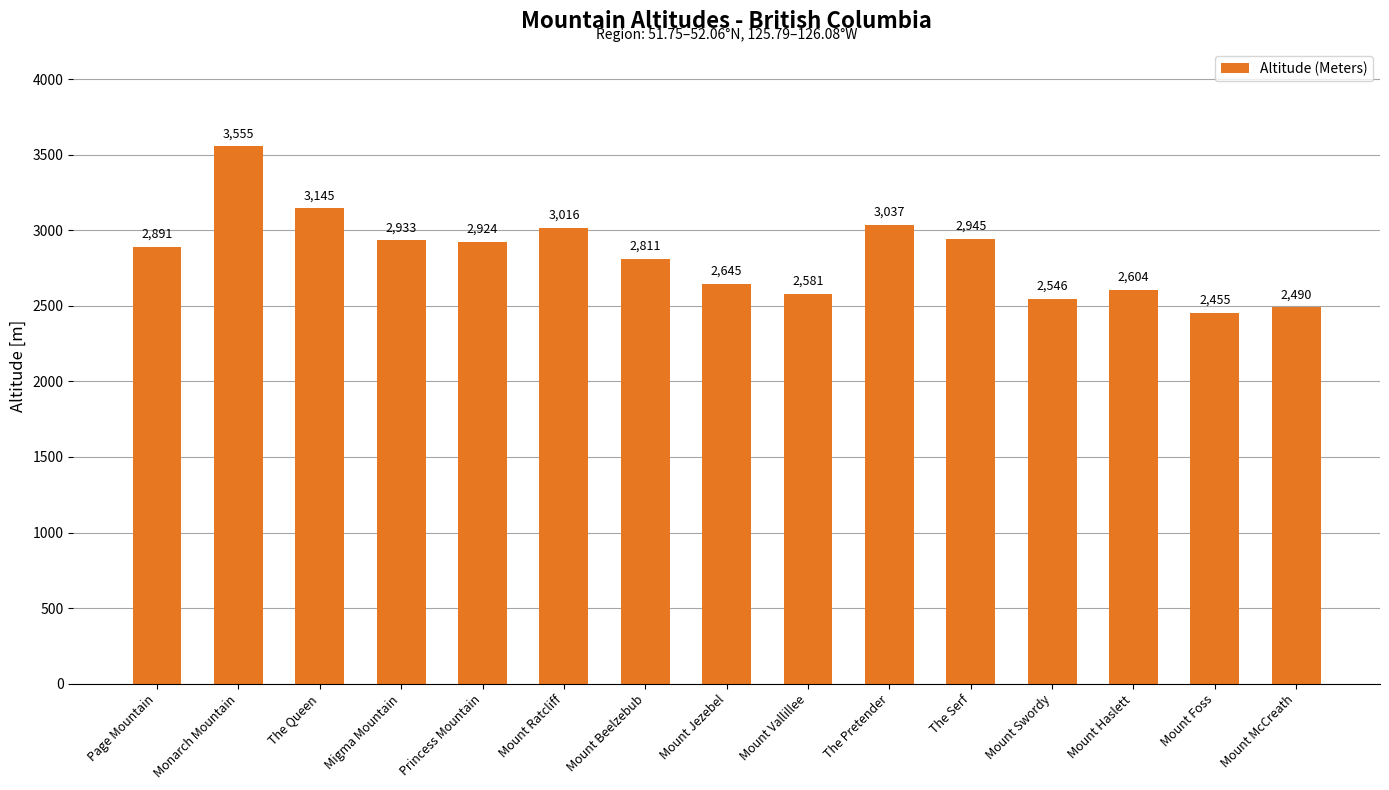

What is the maximum value shown in the chart?

3555